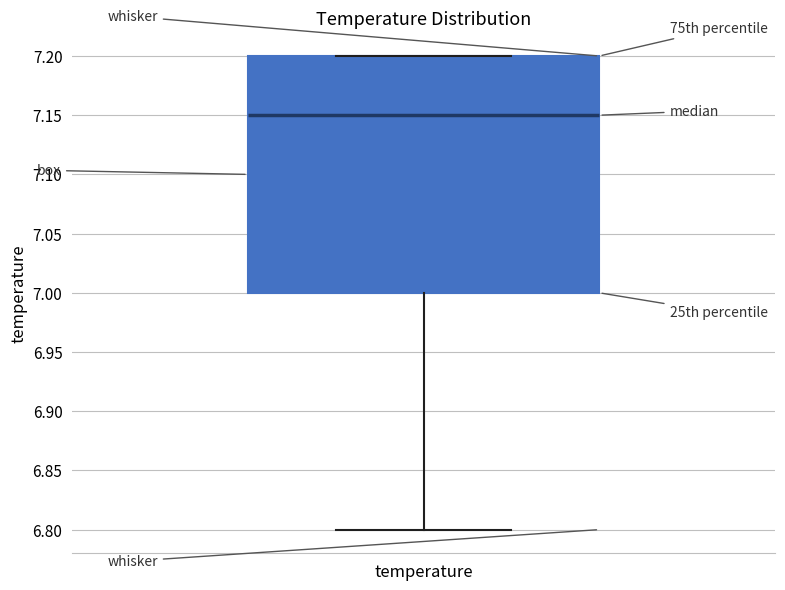

Transcribe this box plot: give where the median line is, the range the box spans, and where the two whiskers end, as read against the y-axis. The values are not printed on the chart, so give them approximately, as read against the axis.

median 7.15, box 7.00 to 7.20, whiskers 6.80 to 7.20